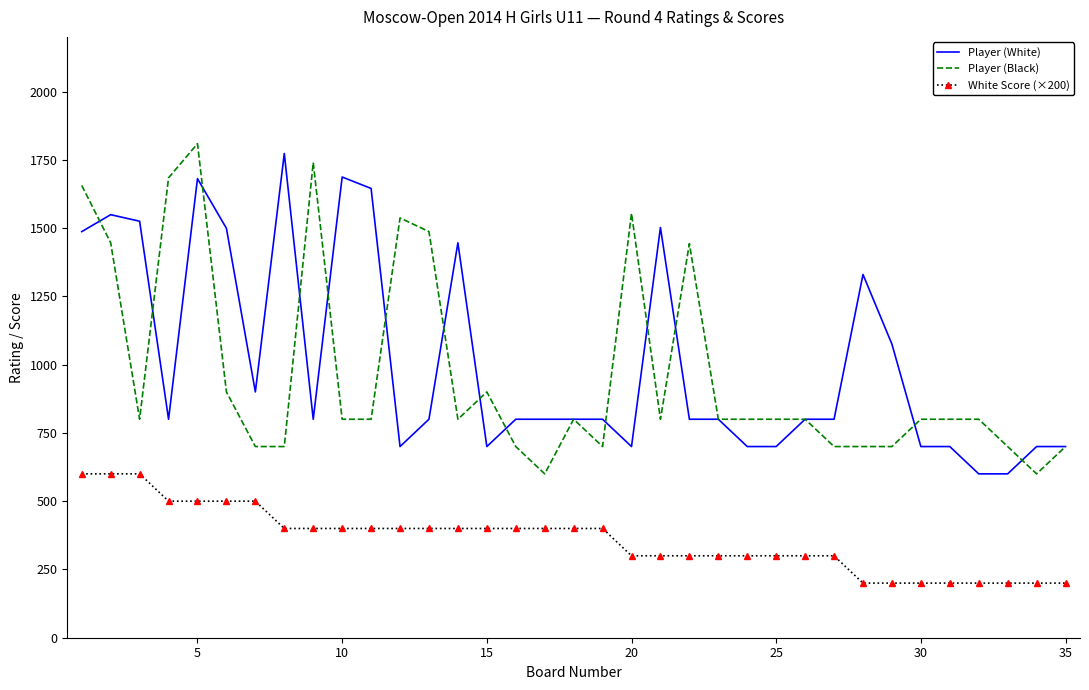

What is the maximum value shown in the chart?

1809